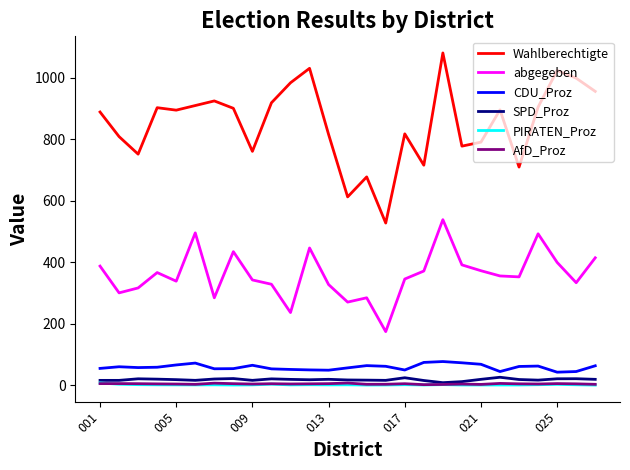

Which series has the largest total across all categories?

Wahlberechtigte